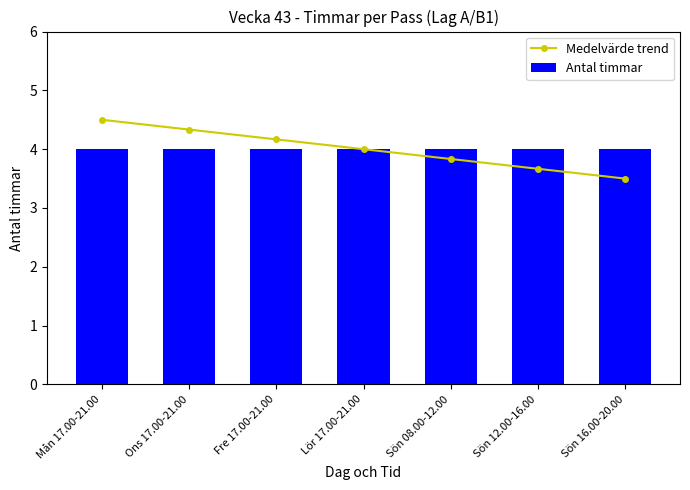

What is the minimum value for Antal timmar?

4.0